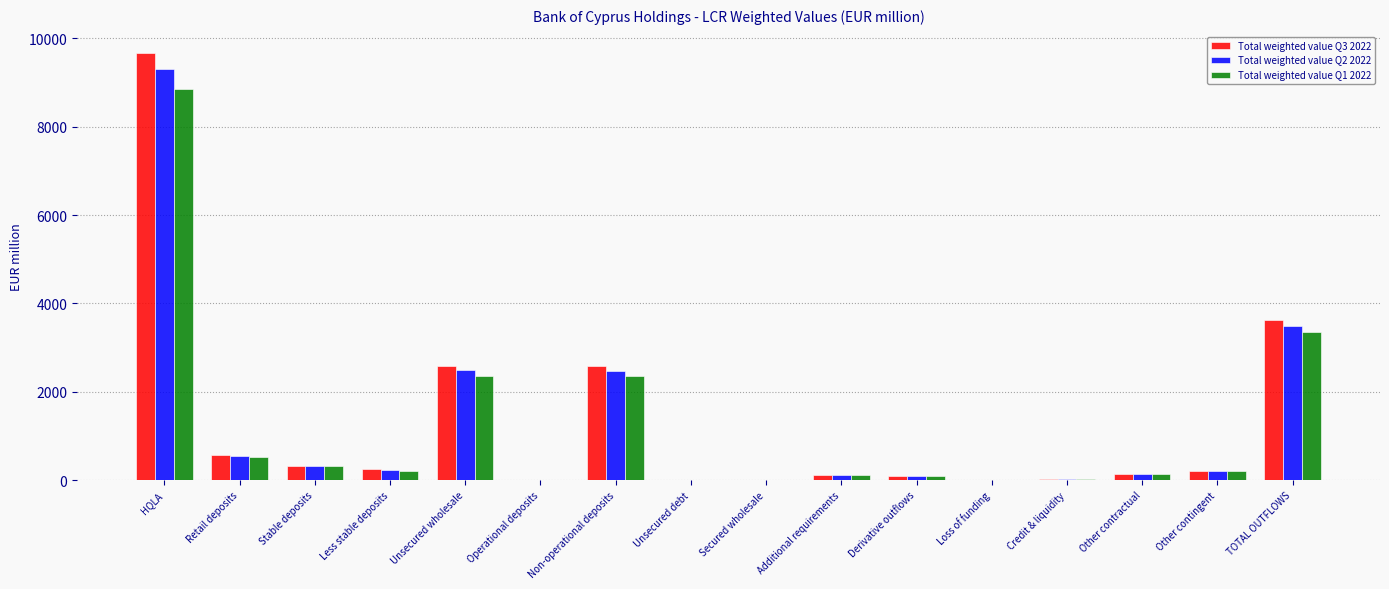

Which category has the highest value in the Total weighted value Q2 2022 series?

HQLA